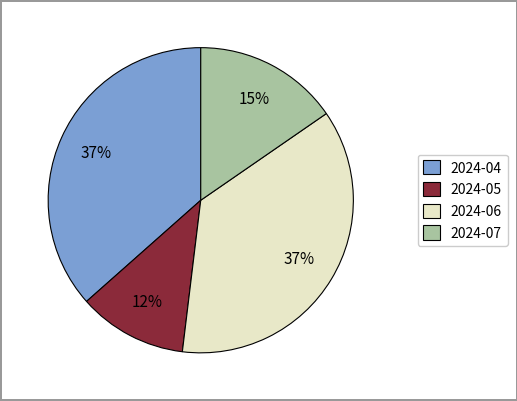

To the nearest percent, what is the difference between the largest and smallest slice percentages?

25%